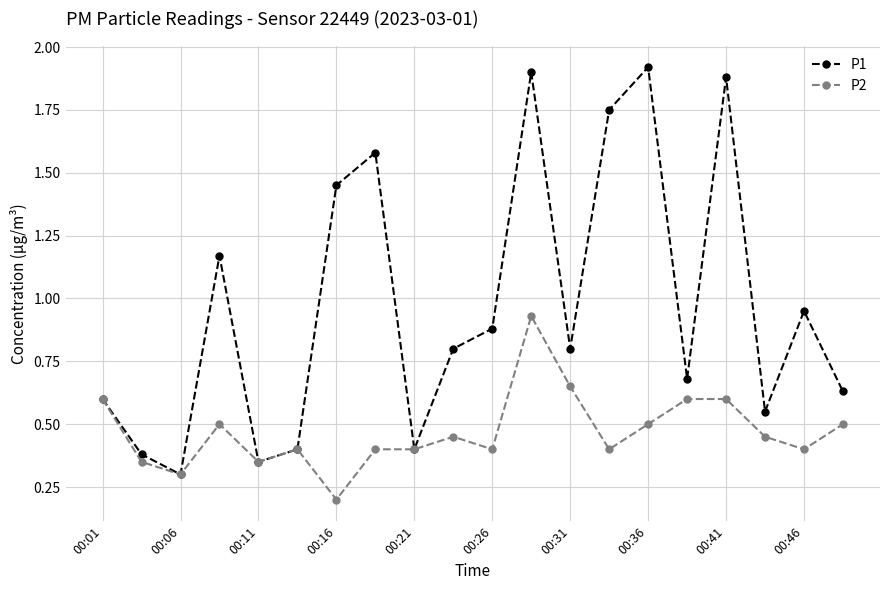

Which series has the largest range (max minus min)?

P1